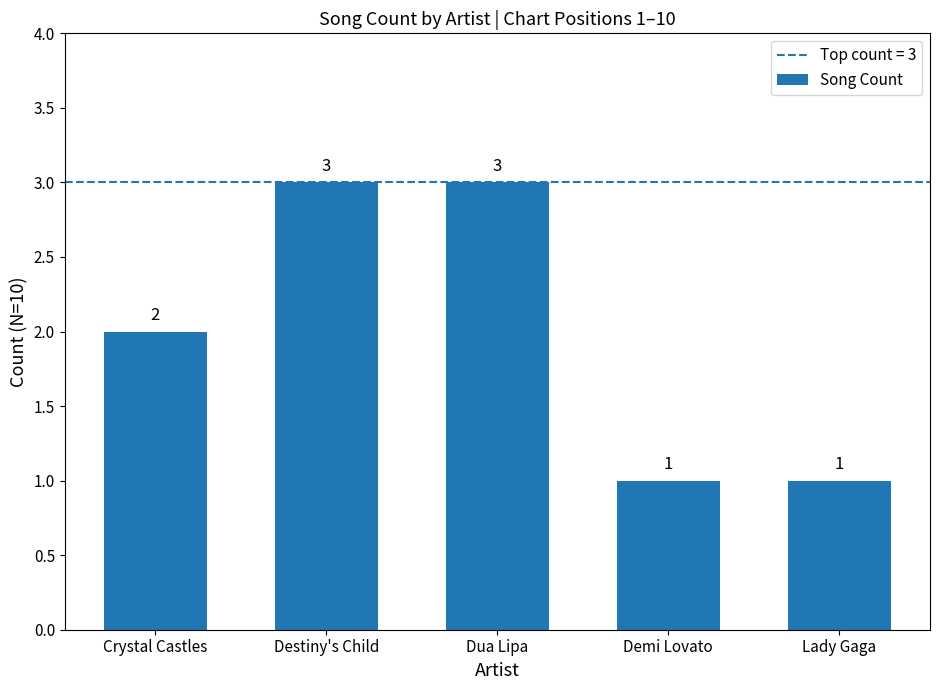

At which label is the value closest to 2?

Crystal Castles